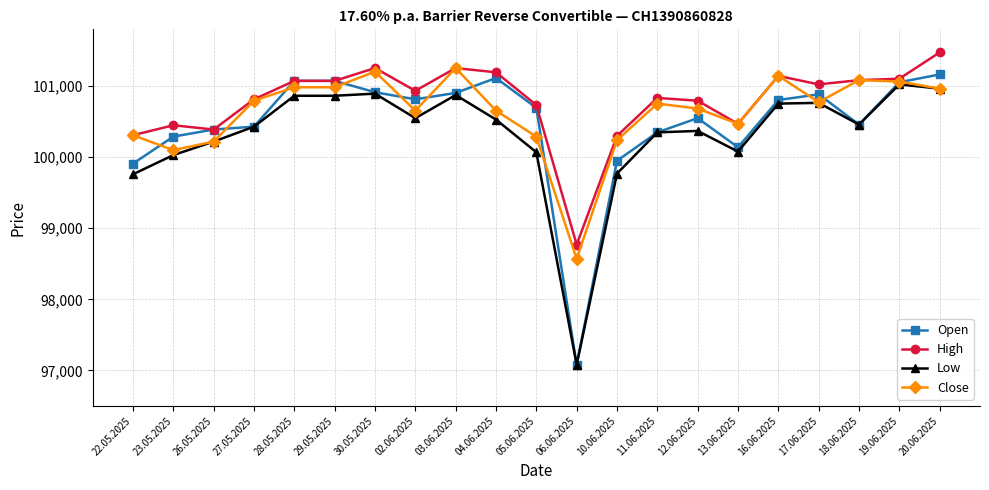

Which series has the largest total across all categories?

High